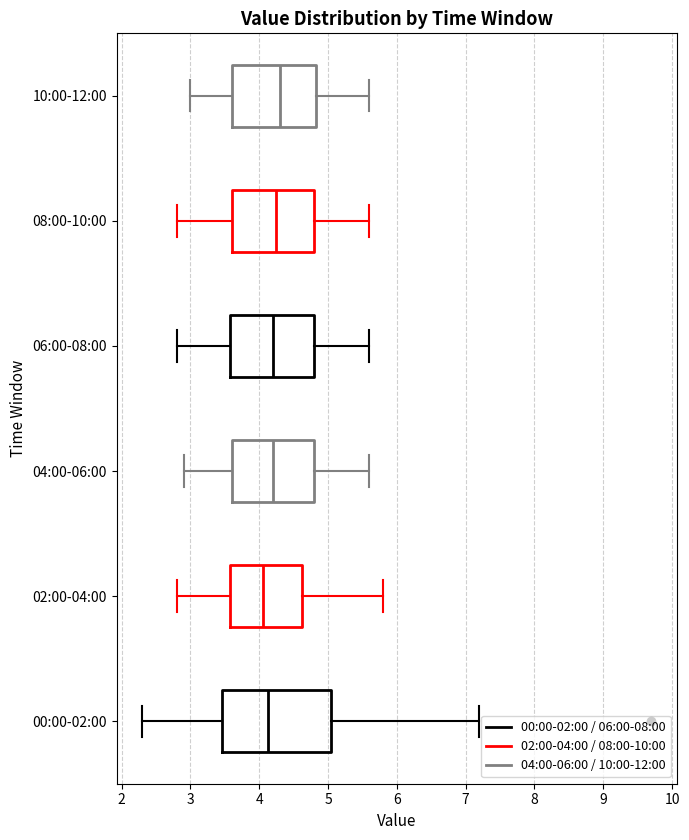

Reading bottom to top, transcribe this box plot: for each box, give where its median line is, the range the box spans, and where its two whiskers end, as read against the x-axis. The values are not printed on the chart, so give them approximately, as read against the axis.

00:00-02:00: median 4.1, box 3.5 to 5.0, whiskers 2.3 to 7.2
02:00-04:00: median 4.1, box 3.6 to 4.6, whiskers 2.8 to 5.8
04:00-06:00: median 4.2, box 3.6 to 4.8, whiskers 2.9 to 5.6
06:00-08:00: median 4.2, box 3.6 to 4.8, whiskers 2.8 to 5.6
08:00-10:00: median 4.3, box 3.6 to 4.8, whiskers 2.8 to 5.6
10:00-12:00: median 4.3, box 3.6 to 4.8, whiskers 3.0 to 5.6